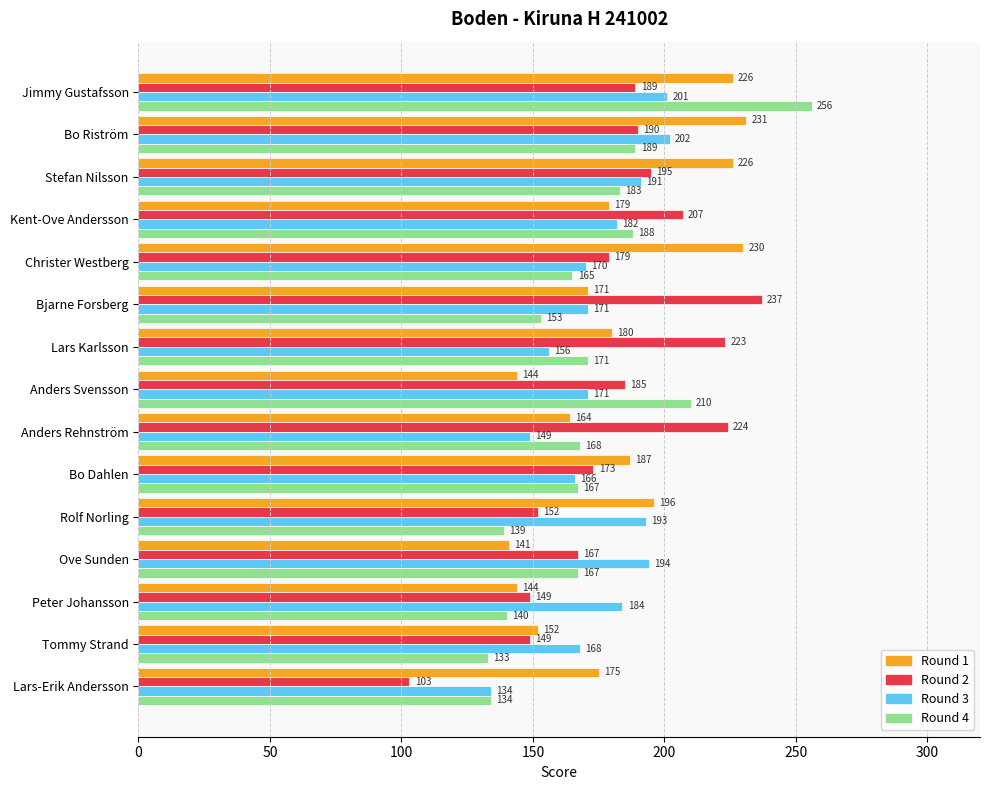

The Round 4 series shows 238 at Tommy Strand. True or false?

False